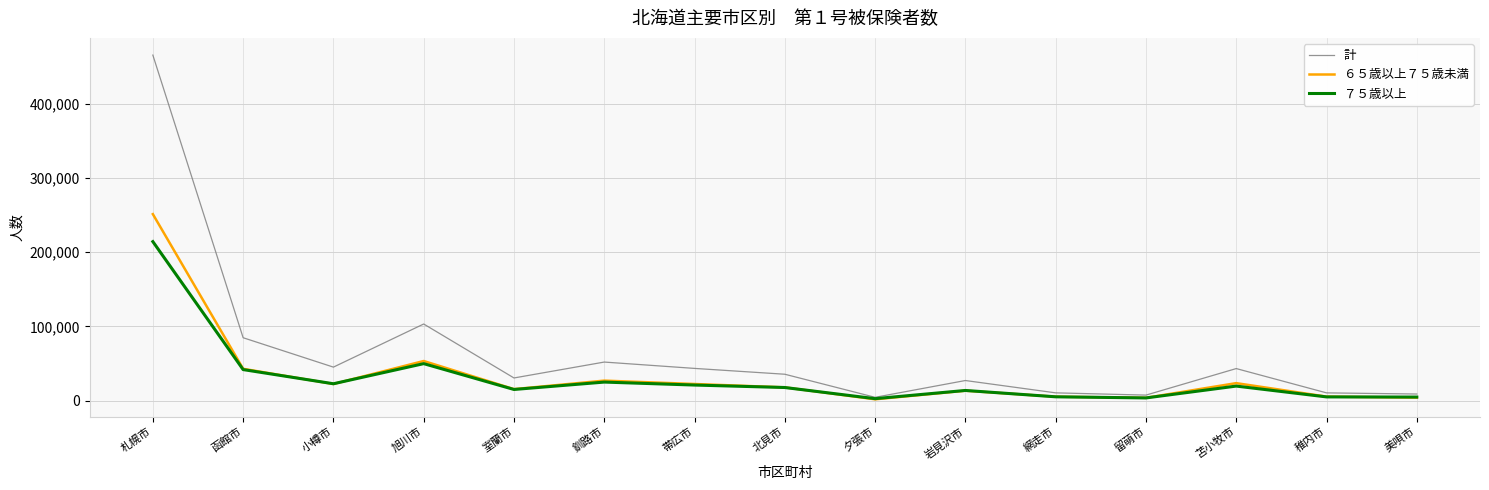

How many distinct data groups are displayed?

3